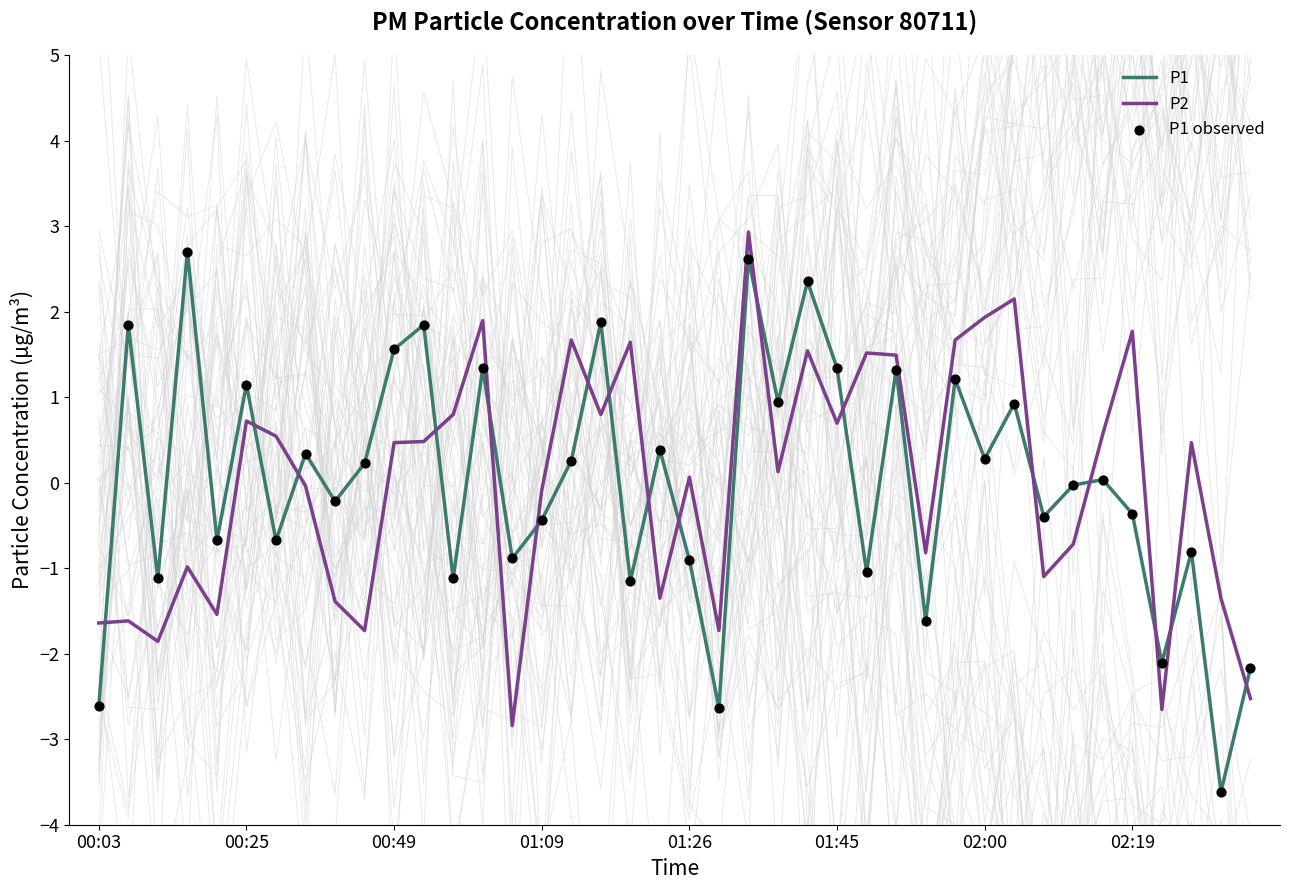

At how many categories does at least one series exceed -3?

40